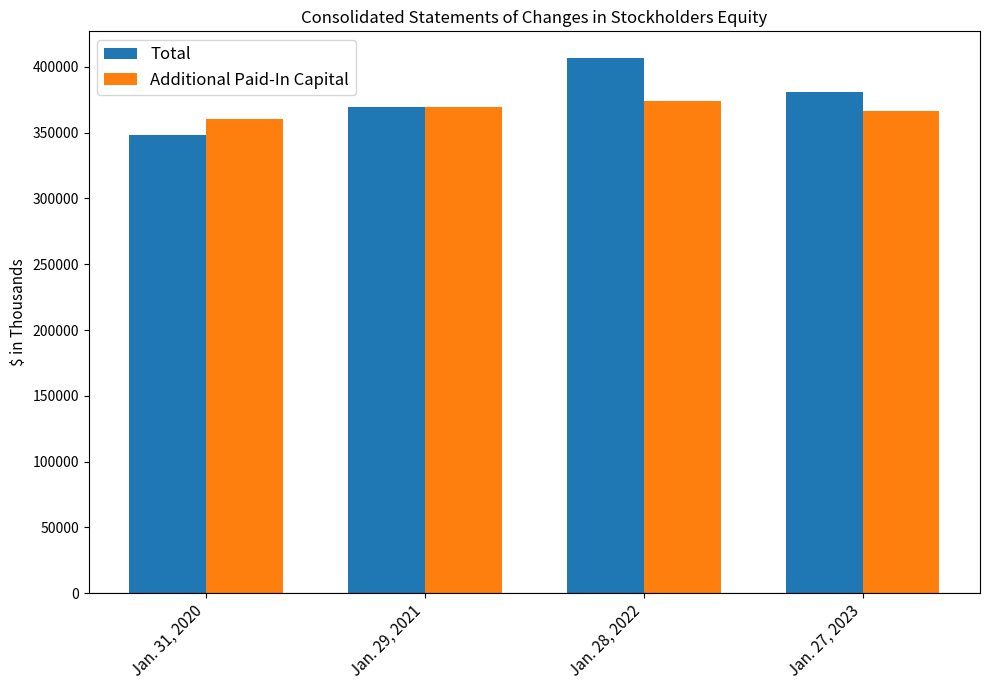

What is the difference between the highest and lowest values at Jan. 27, 2023?

14571